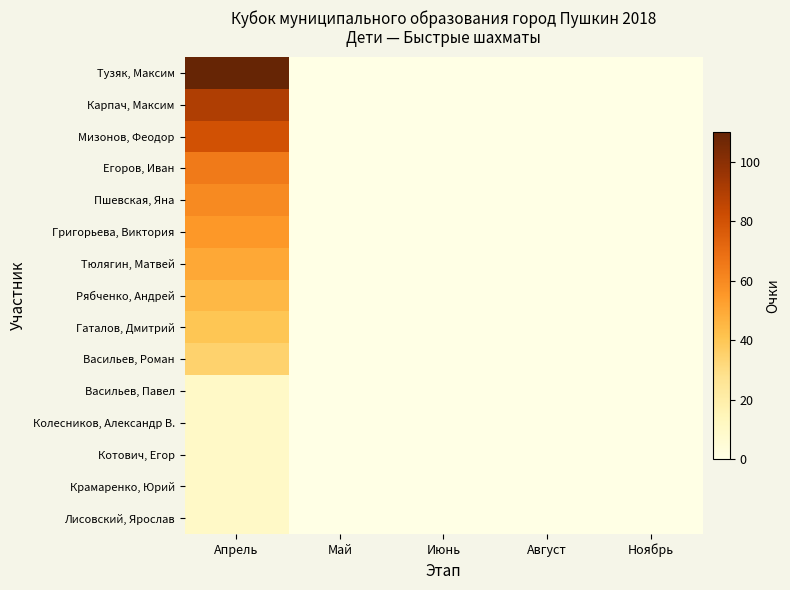

Reading right to left, transcribe all the data shown in this chart.

Тузяк, Максим: Ноябрь=0	Август=0	Июнь=0	Май=0	Апрель=110
Карпач, Максим: Ноябрь=0	Август=0	Июнь=0	Май=0	Апрель=90
Мизонов, Феодор: Ноябрь=0	Август=0	Июнь=0	Май=0	Апрель=80
Егоров, Иван: Ноябрь=0	Август=0	Июнь=0	Май=0	Апрель=65
Пшевская, Яна: Ноябрь=0	Август=0	Июнь=0	Май=0	Апрель=60
Григорьева, Виктория: Ноябрь=0	Август=0	Июнь=0	Май=0	Апрель=55
Тюлягин, Матвей: Ноябрь=0	Август=0	Июнь=0	Май=0	Апрель=50
Рябченко, Андрей: Ноябрь=0	Август=0	Июнь=0	Май=0	Апрель=45
Гаталов, Дмитрий: Ноябрь=0	Август=0	Июнь=0	Май=0	Апрель=40
Васильев, Роман: Ноябрь=0	Август=0	Июнь=0	Май=0	Апрель=35
Васильев, Павел: Ноябрь=0	Август=0	Июнь=0	Май=0	Апрель=10
Колесников, Александр В.: Ноябрь=0	Август=0	Июнь=0	Май=0	Апрель=10
Котович, Егор: Ноябрь=0	Август=0	Июнь=0	Май=0	Апрель=10
Крамаренко, Юрий: Ноябрь=0	Август=0	Июнь=0	Май=0	Апрель=10
Лисовский, Ярослав: Ноябрь=0	Август=0	Июнь=0	Май=0	Апрель=10